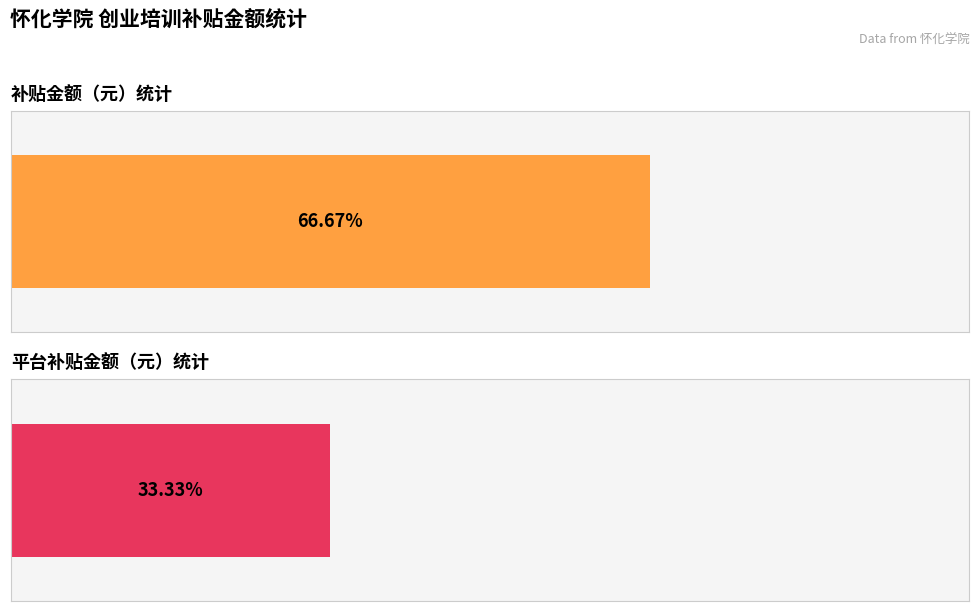

The 平台补贴金额（元） series shows 300 at 胡琪清. True or false?

True